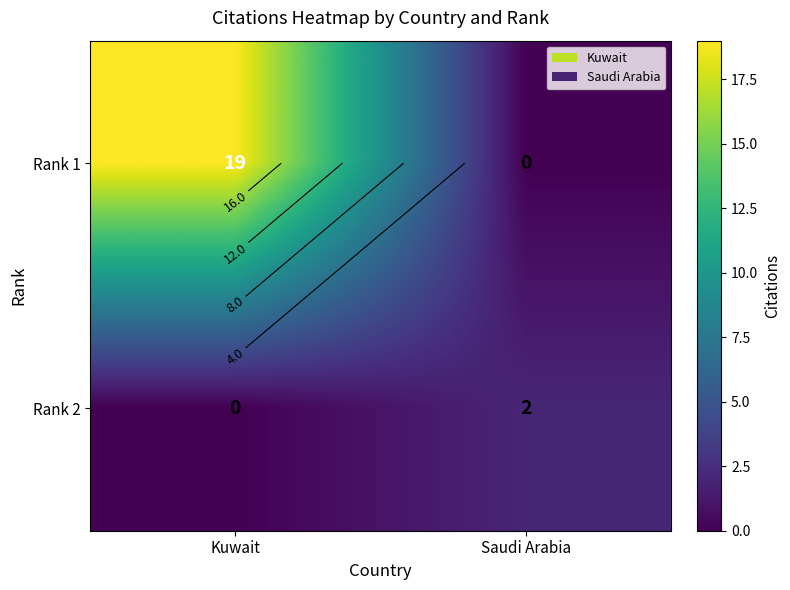

What is the spread (max minus min) of values at Kuwait?

19